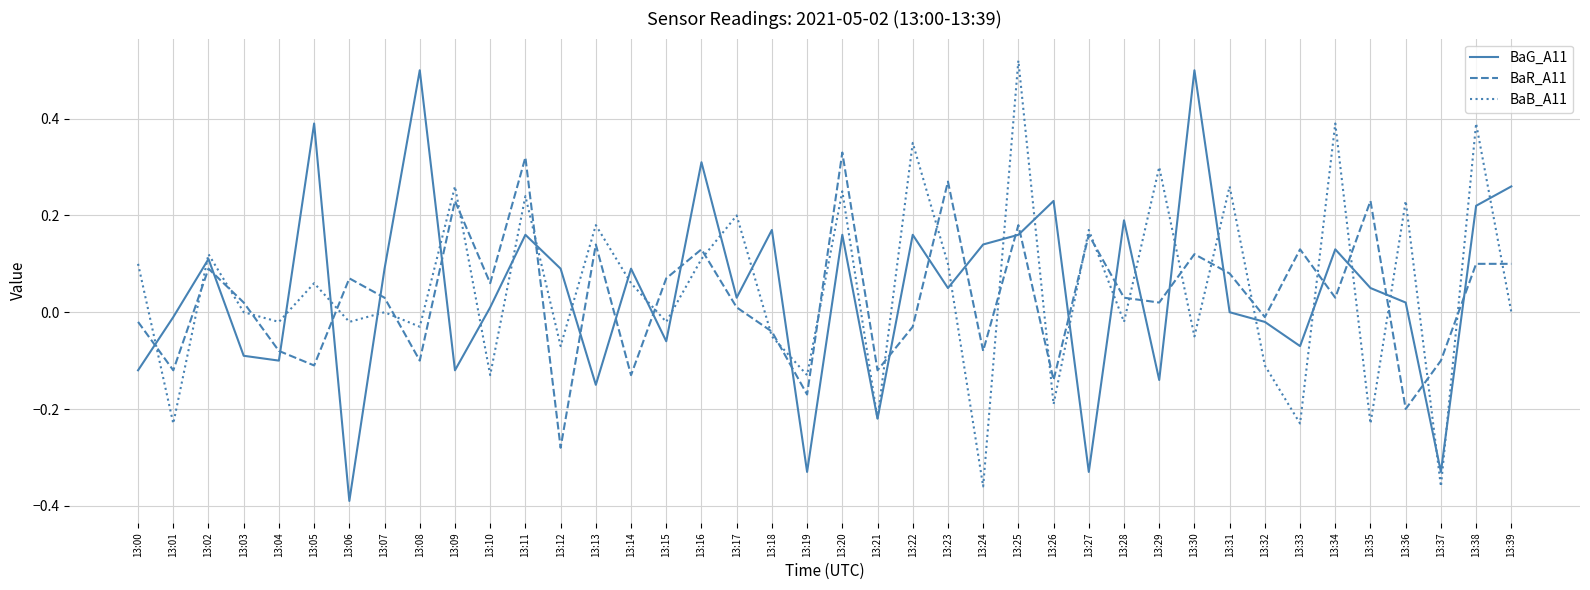

How many lines are shown in the chart?

3